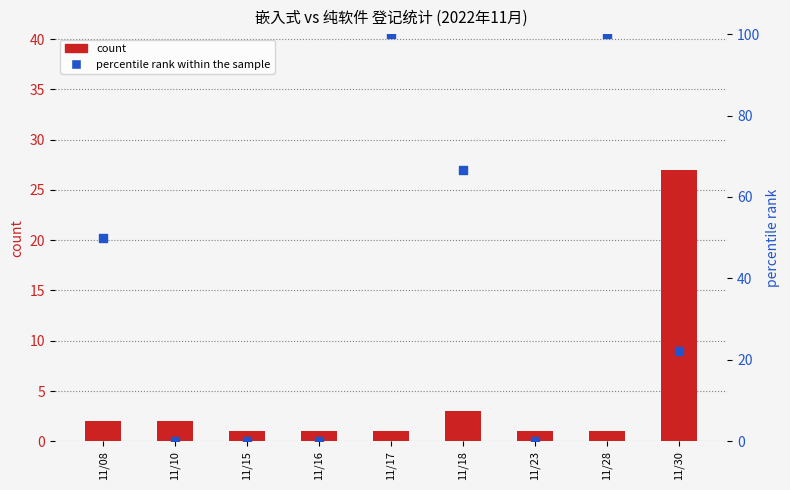

Which series reaches the minimum Y coordinate?

percentile rank within the sample